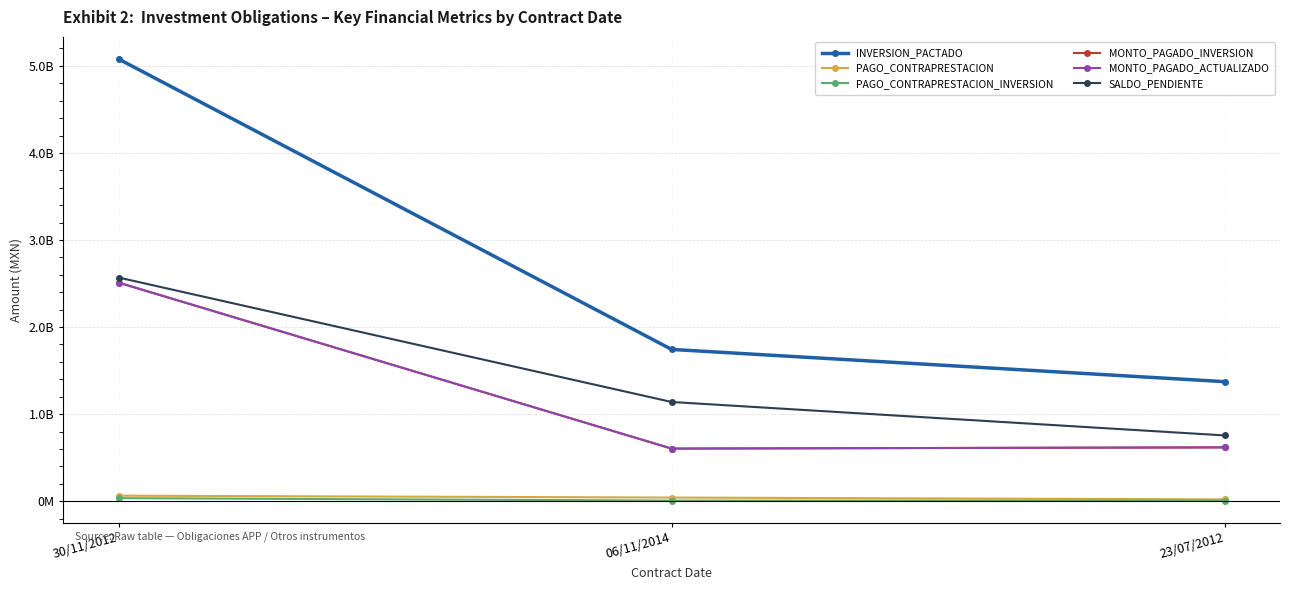

Which series has the largest total across all categories?

INVERSION_PACTADO